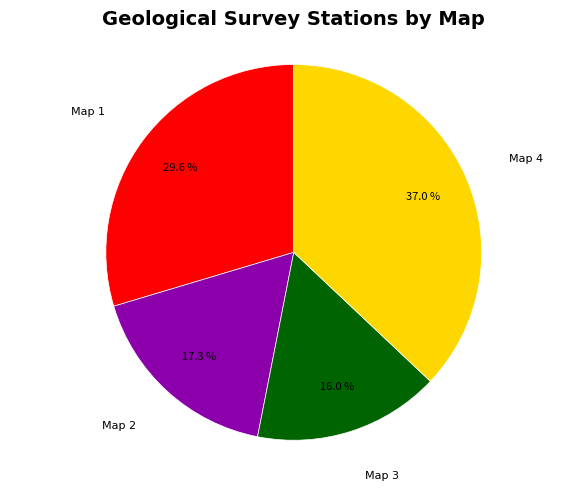

To the nearest percent, what is the average slice percentage?

25%